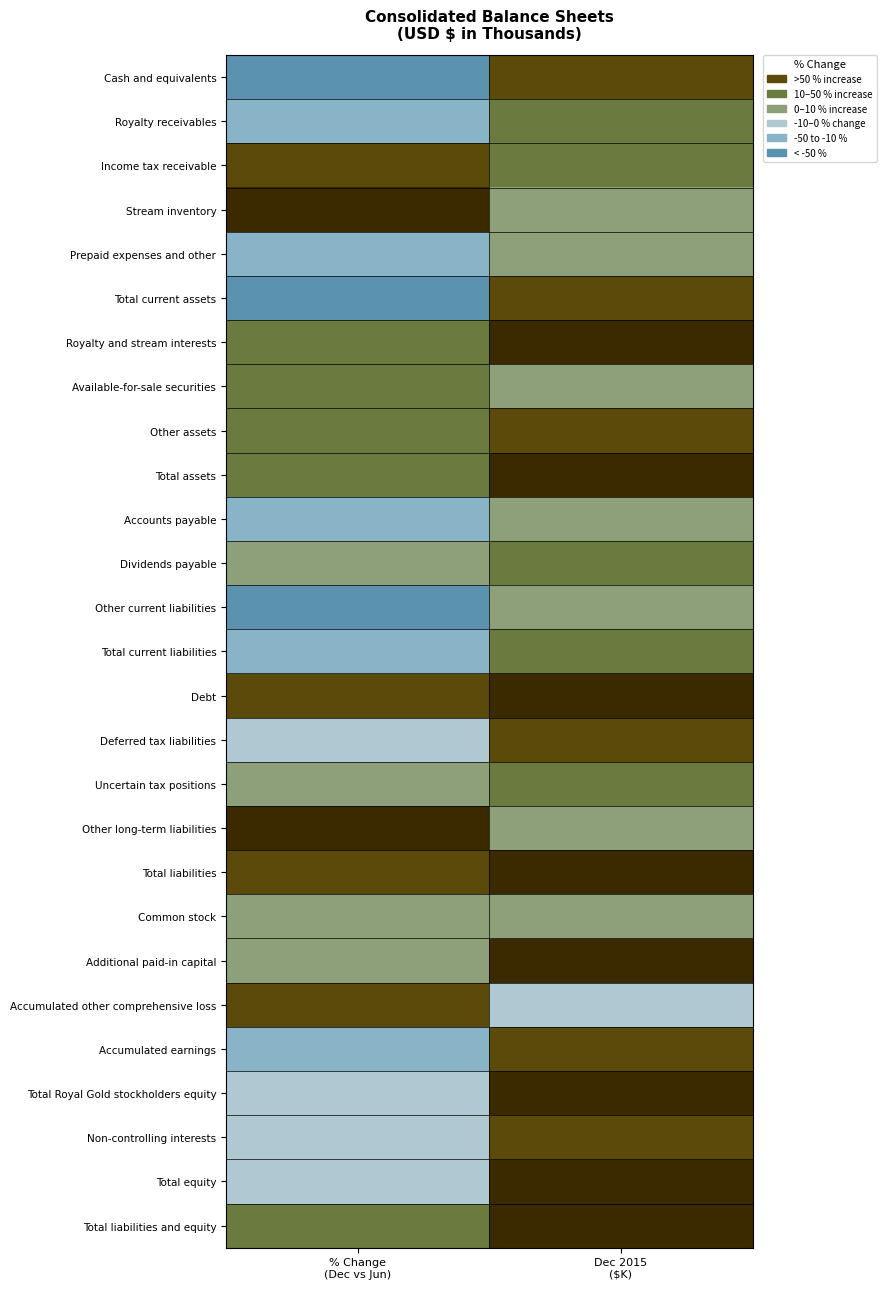

At % Change (Dec vs Jun), list the series in order from smallest to largest.

Cash and equivalents, Total current assets, Other current liabilities, Accounts payable, Royalty receivables, Accumulated earnings, Prepaid expenses and other, Total current liabilities, Deferred tax liabilities, Non-controlling interests, Total equity, Total Royal Gold stockholders equity, Common stock, Additional paid-in capital, Dividends payable, Uncertain tax positions, Total assets, Total liabilities and equity, Other assets, Available-for-sale securities, Royalty and stream interests, Accumulated other comprehensive loss, Total liabilities, Income tax receivable, Debt, Stream inventory, Other long-term liabilities